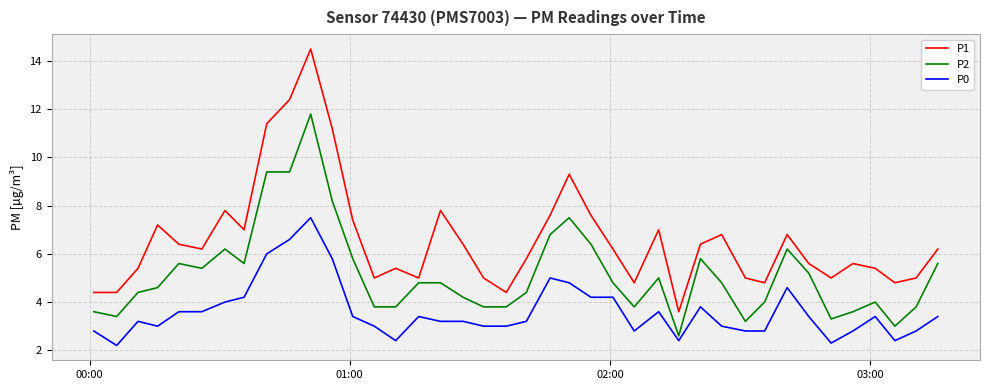

True or false: P0 and P1 cross at least once.

False